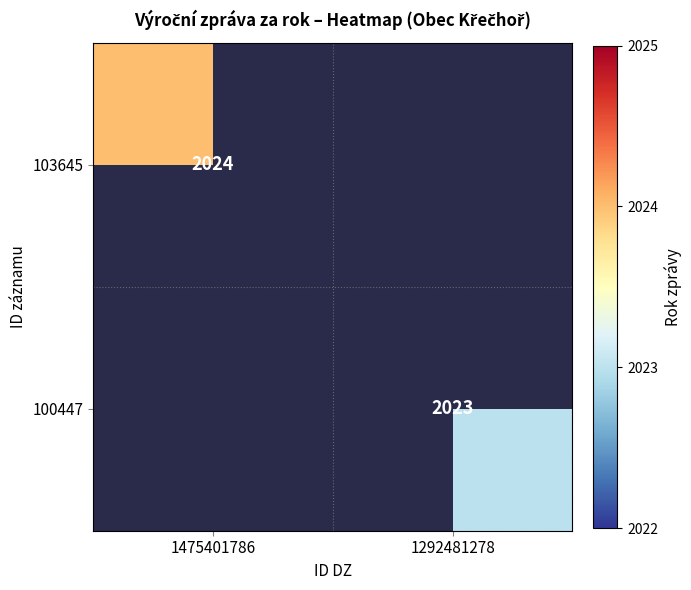

True or false: 103645 has a value of 2024 at 1475401786.

True